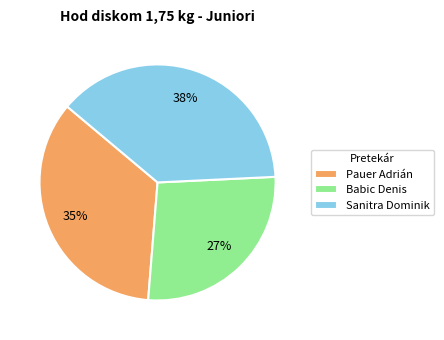

Does Sanitra Dominik represent more than half of the total?

No